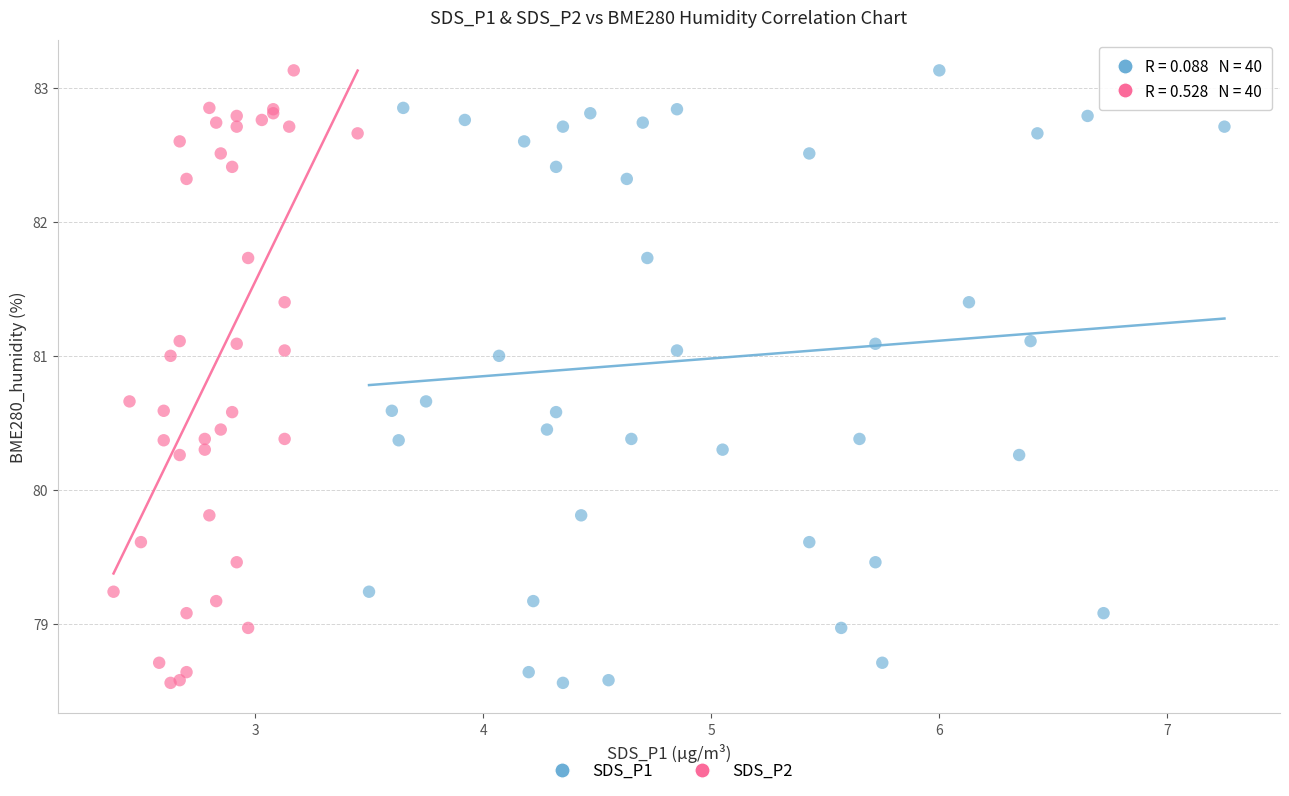

What are all the series names shown in the legend?

SDS_P1, SDS_P2